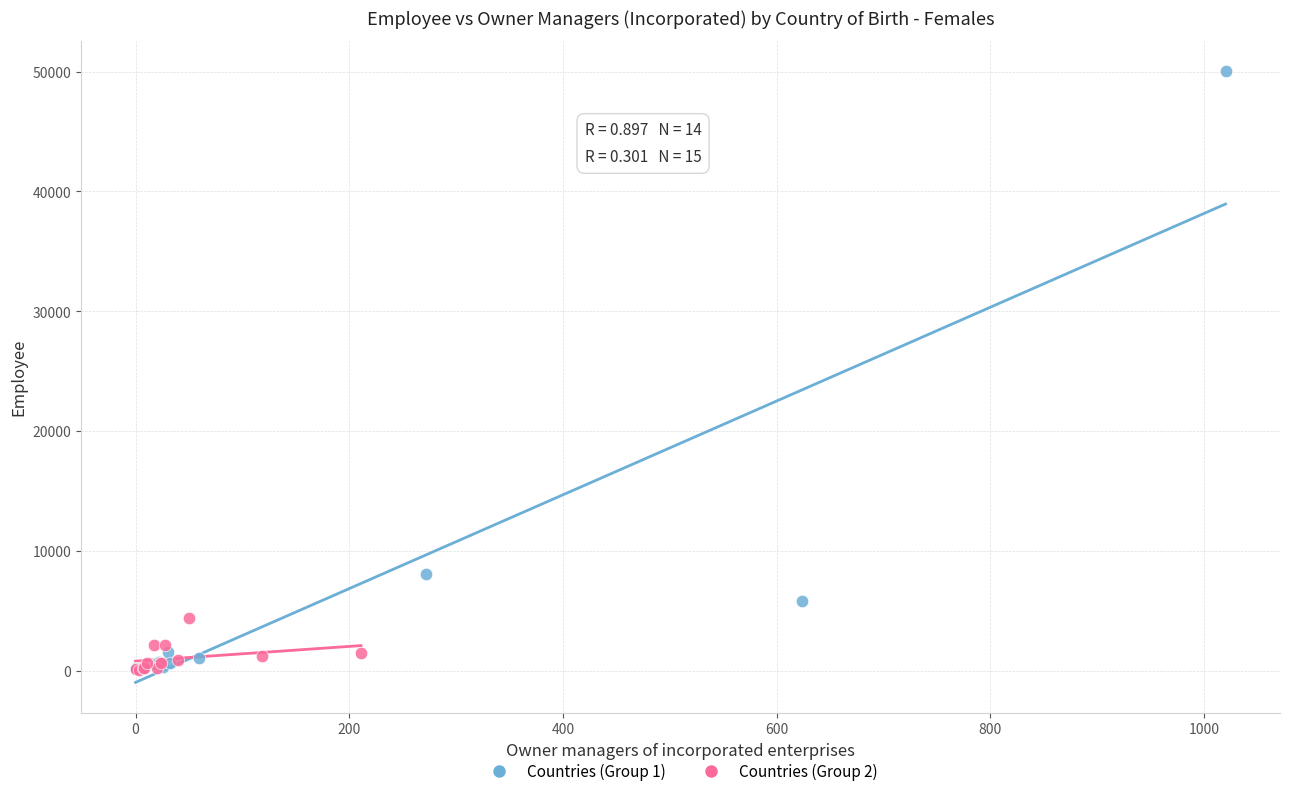

Which series has the widest spread of Y values?

Countries (Group 1)